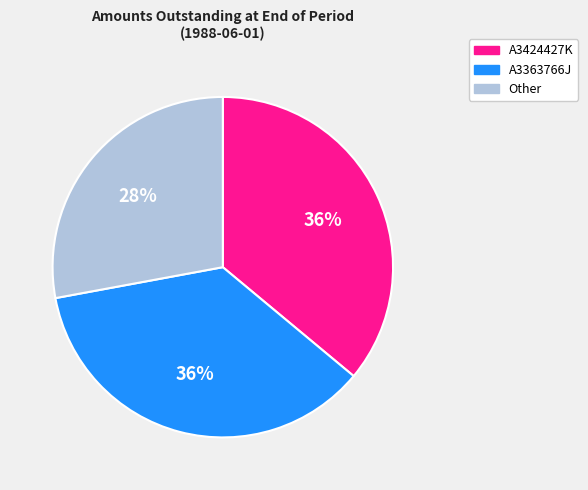

To the nearest percent, what is the average slice percentage?

33%